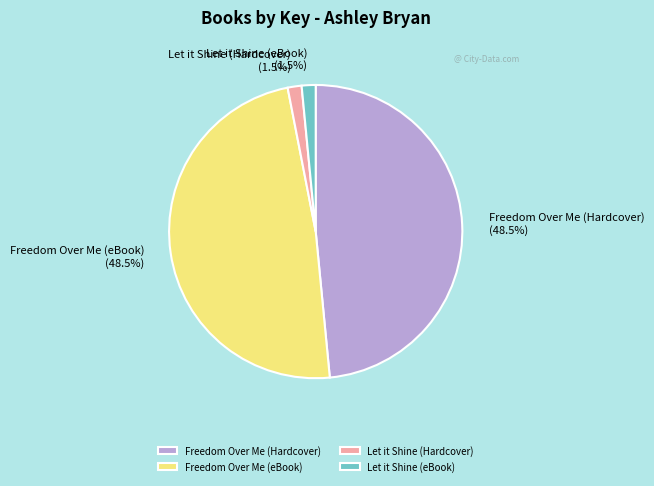

What is the total percentage of Freedom Over Me (eBook) and Let it Shine (eBook)?

50.0%